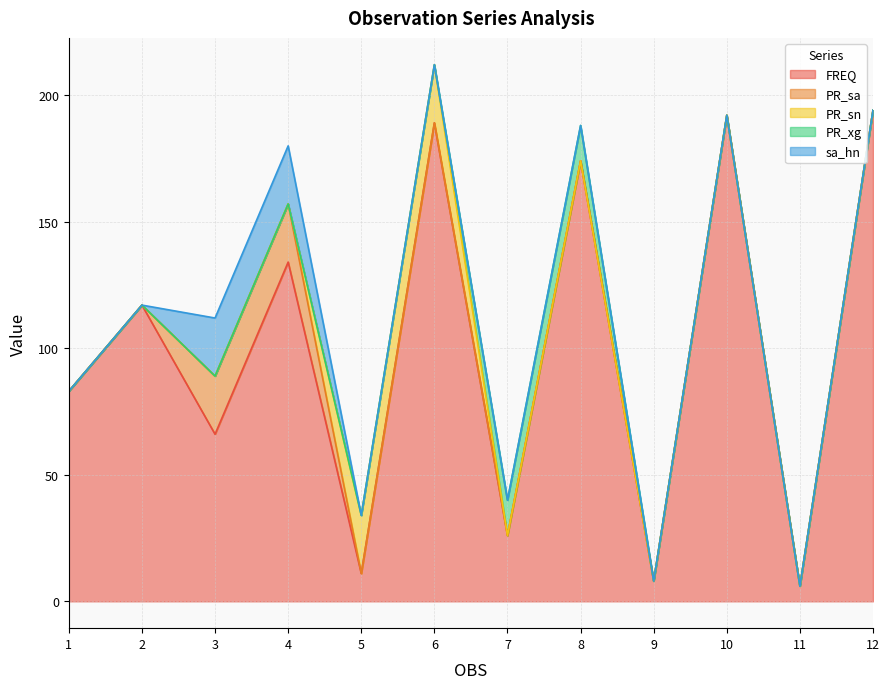

Reading right to left, list all the values displayed in this chart.

FREQ: 12=194.0	11=6.0	10=192.0	9=8.0	8=174.0	7=26.0	6=189.0	5=11.0	4=134.0	3=66.0	2=117.0	1=83.0
PR_sa: 12=0.0	11=0.0	10=0.0	9=0.0	8=0.0	7=0.0	6=0.0	5=0.0	4=22.9	3=22.9	2=0.0	1=0.0
PR_sn: 12=0.0	11=0.0	10=0.0	9=0.0	8=0.0	7=0.0	6=22.9	5=22.9	4=0.0	3=0.0	2=0.0	1=0.0
PR_xg: 12=0.0	11=0.0	10=0.0	9=0.0	8=13.9	7=13.9	6=0.0	5=0.0	4=0.0	3=0.0	2=0.0	1=0.0
sa_hn: 12=0.0	11=0.0	10=0.0	9=0.0	8=0.0	7=0.0	6=0.0	5=0.0	4=22.9	3=22.9	2=0.0	1=0.0